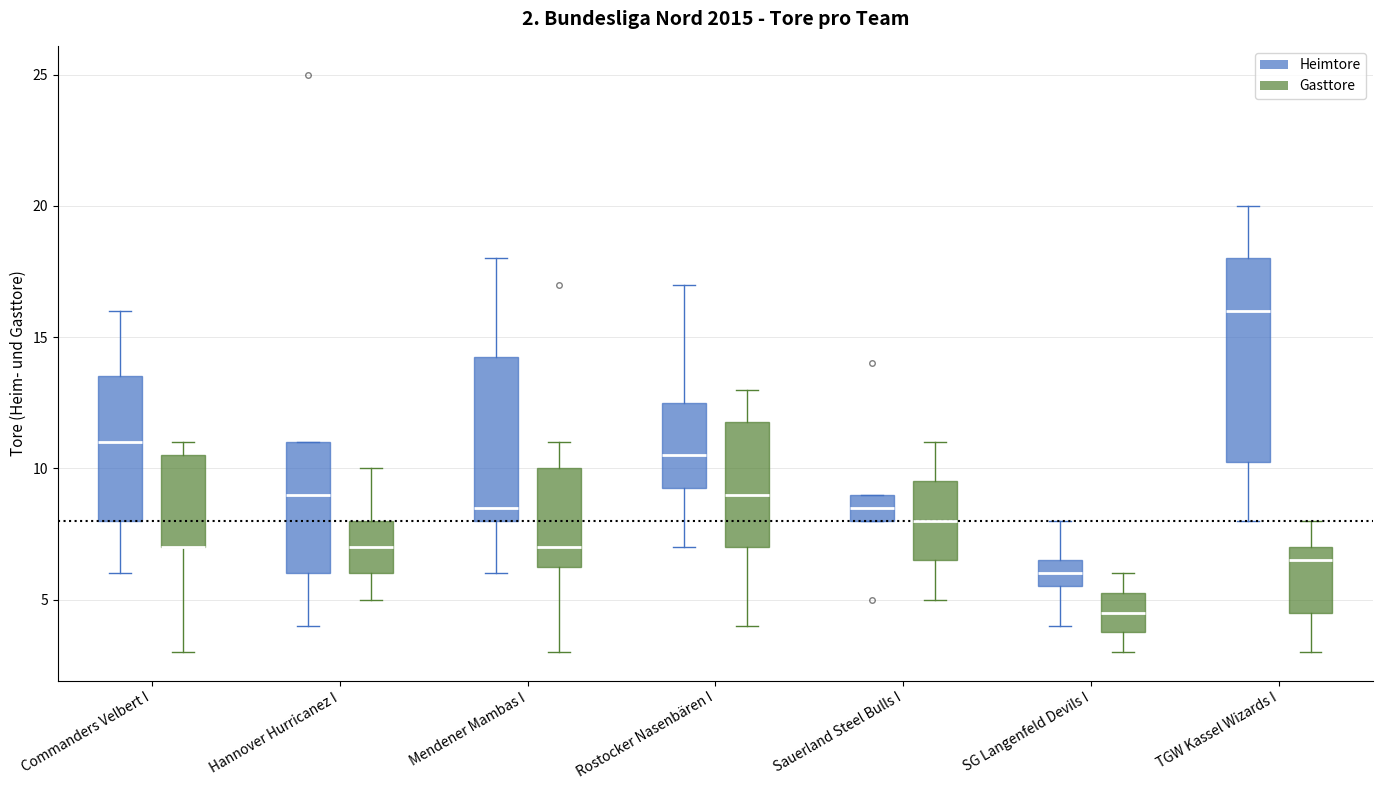

Comparing the boxes themselves (not the whiskers), which one is the tallest?

TGW Kassel Wizards I (Heimtore)